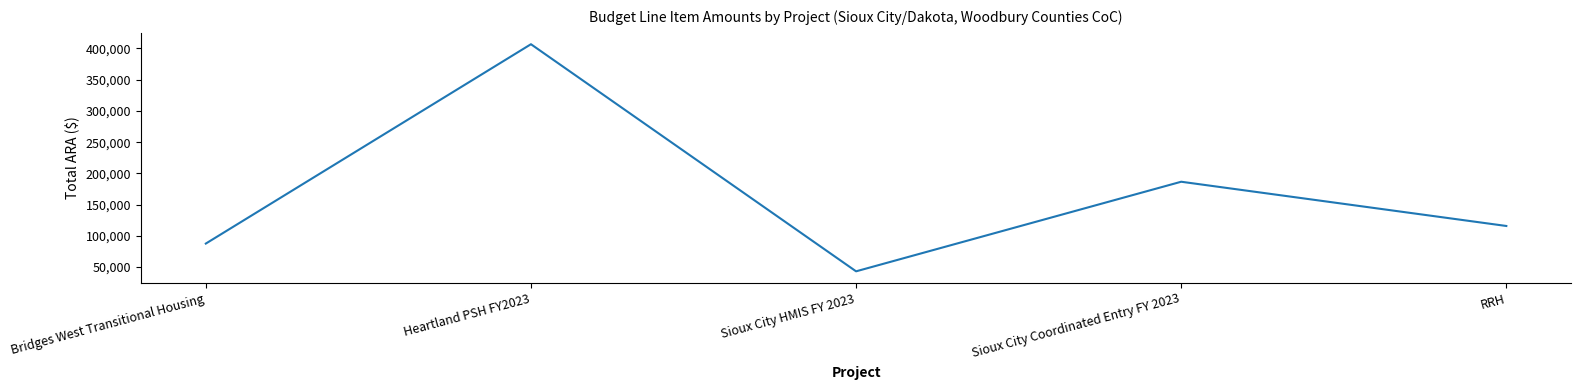

Does the chart have visible grid lines?

No